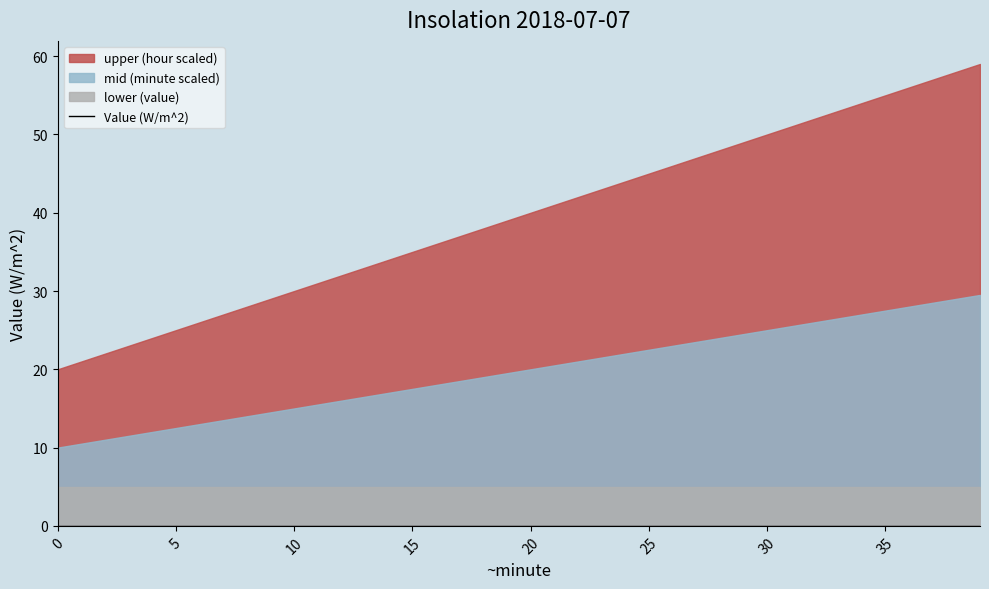

Is the value of Hour at 38 greater than the value of Minute at 29?

No